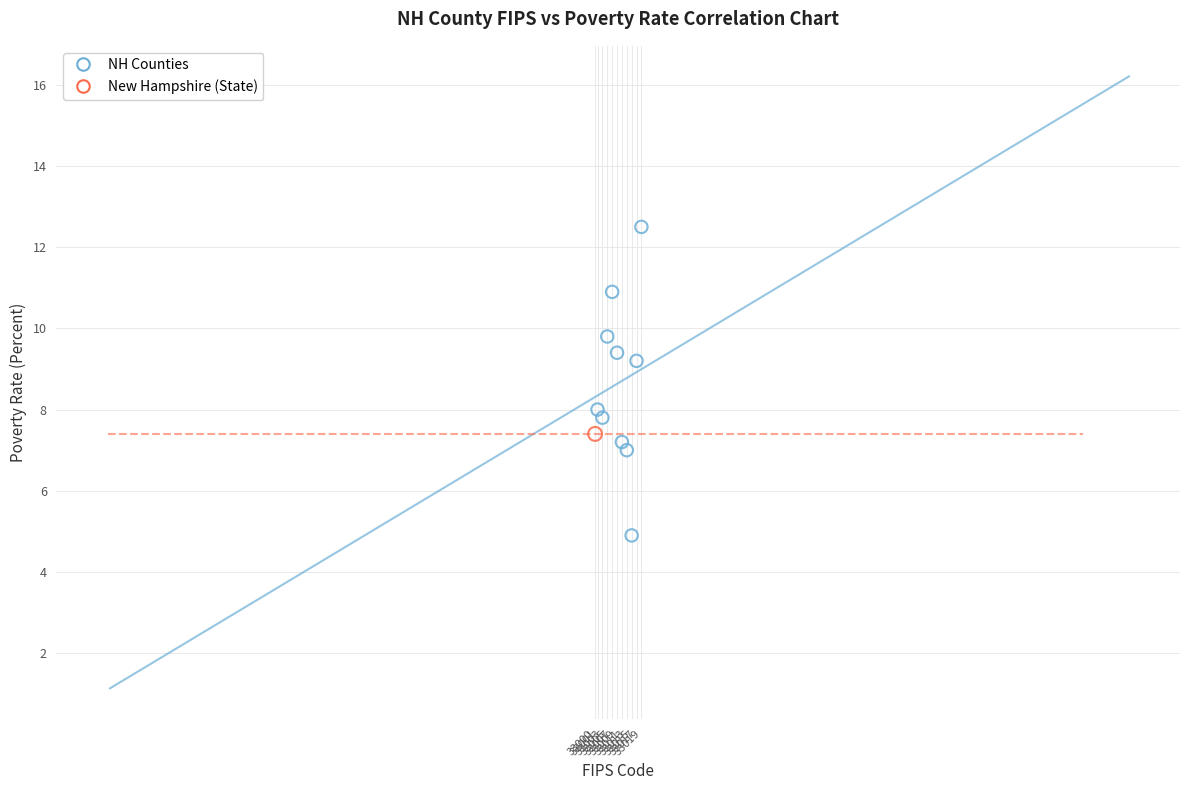

What are all the series names shown in the legend?

NH Counties, New Hampshire (State)